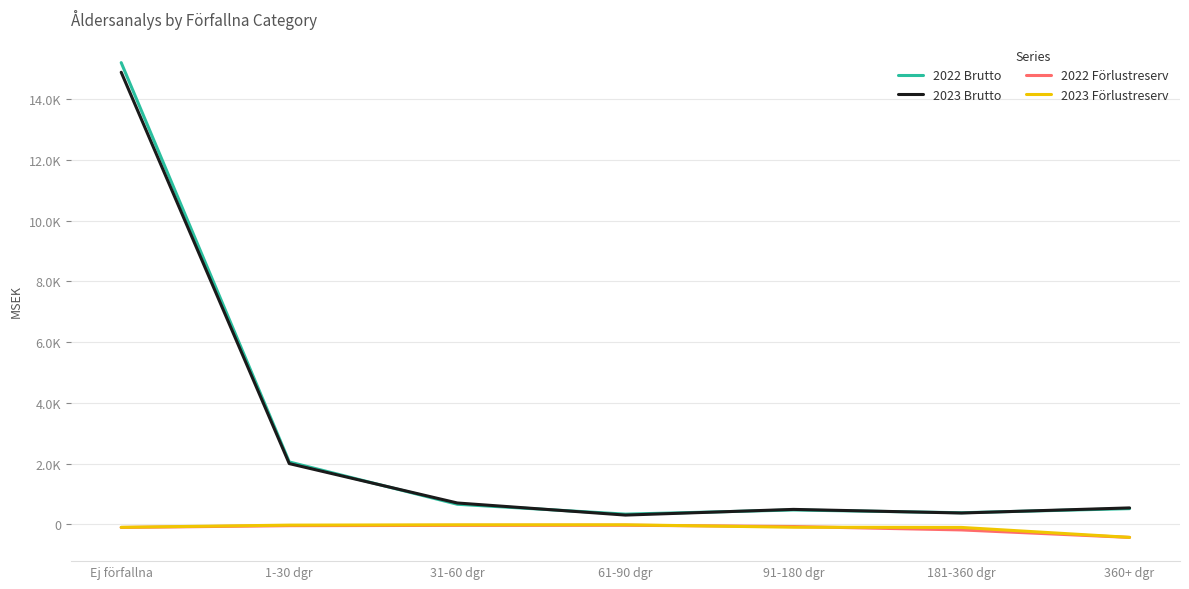

What are all the series names shown in the legend?

2022 Brutto, 2023 Brutto, 2022 Förlustreserv, 2023 Förlustreserv